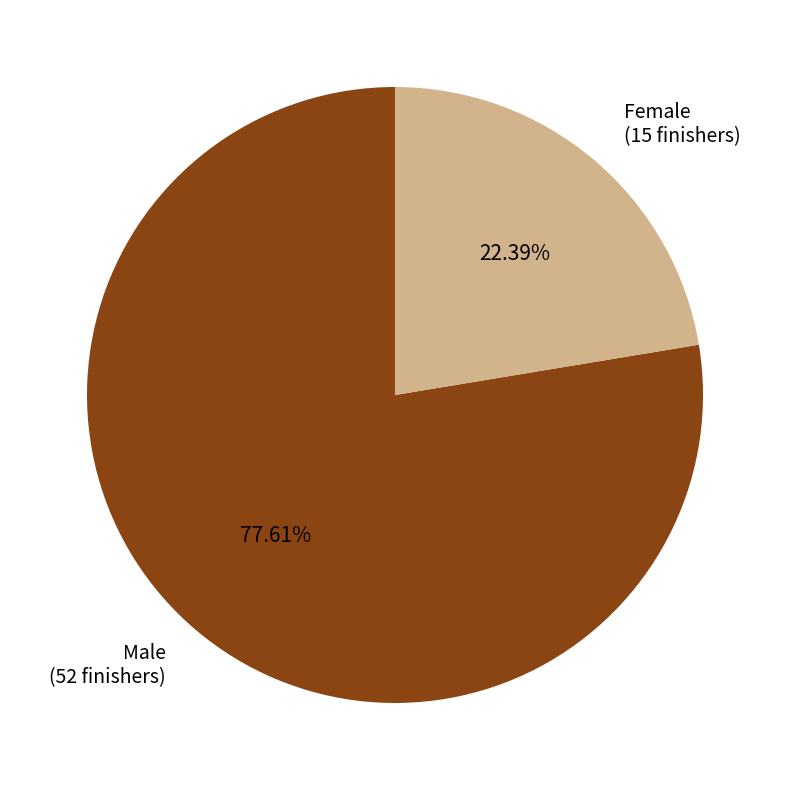

To the nearest percent, what is the difference between the Female and Male slice percentages?

55%